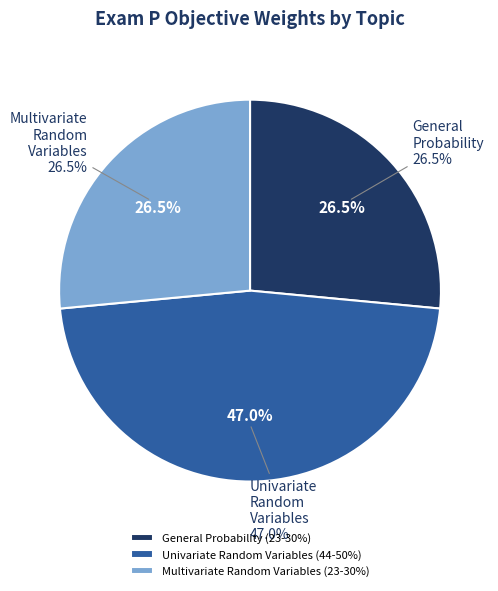

Rank the categories by value from lowest to highest.

General Probability (23-30%), Multivariate Random Variables (23-30%), Univariate Random Variables (44-50%)